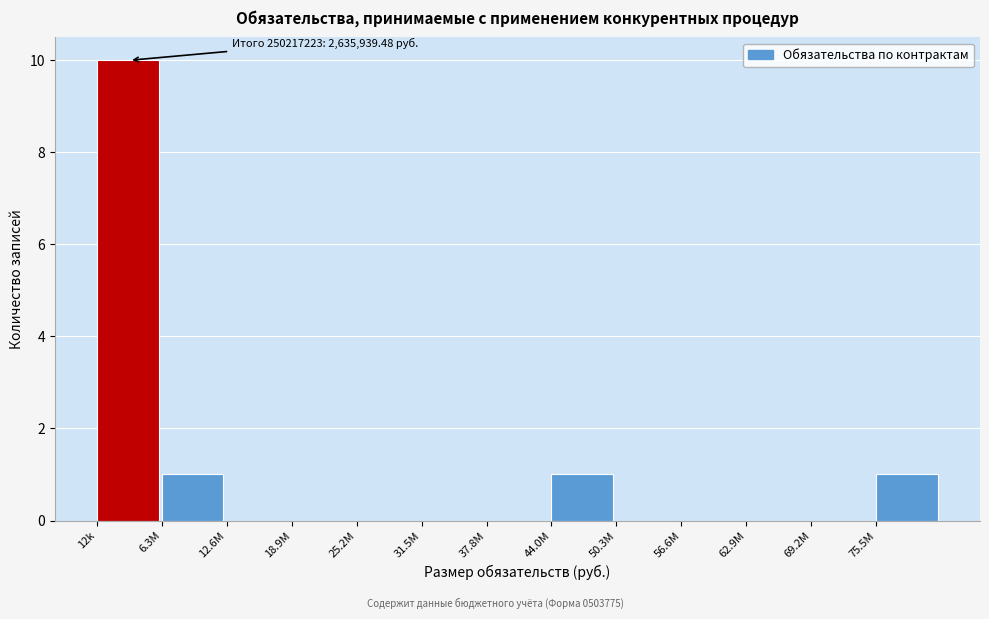

Reading left to right, list all the values displayed in this chart.

12k=10	6.3M=1	12.6M=0	18.9M=0	25.2M=0	31.5M=0	37.8M=0	44.0M=1	50.3M=0	56.6M=0	62.9M=0	69.2M=0	75.5M=1